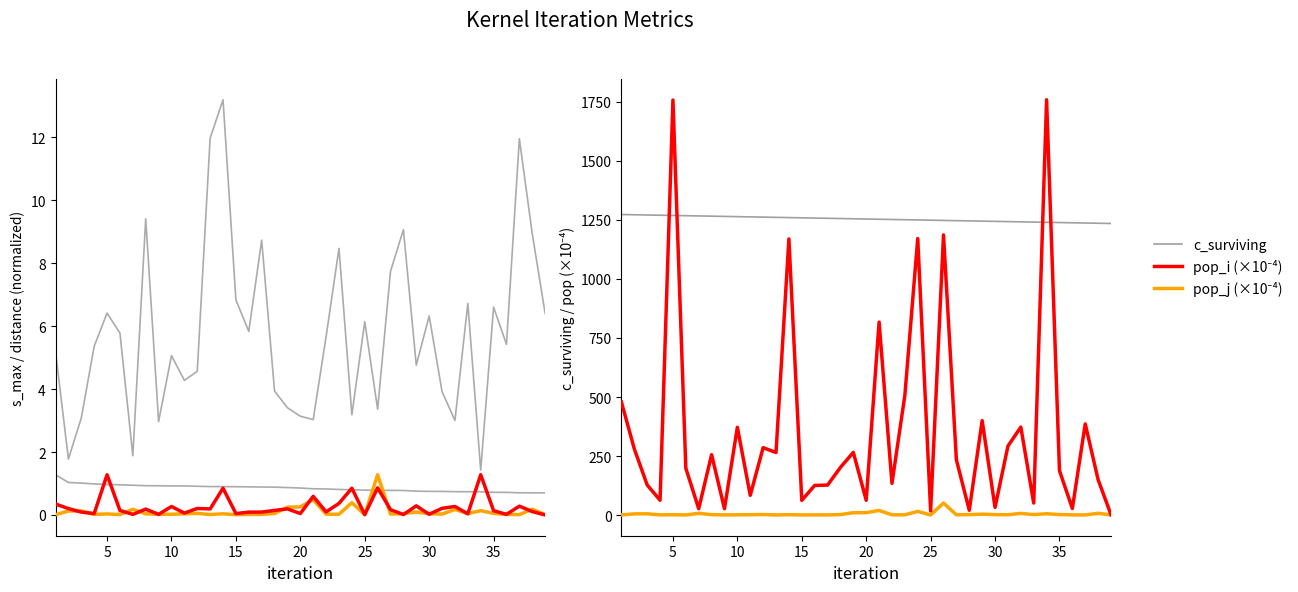

List the labels in order of pop_j value, smallest first.

25, 1, 15, 37, 39, 6, 13, 16, 36, 4, 17, 9, 10, 22, 23, 27, 31, 5, 11, 14, 8, 30, 33, 28, 18, 35, 12, 29, 2, 3, 34, 32, 7, 38, 19, 20, 24, 21, 26